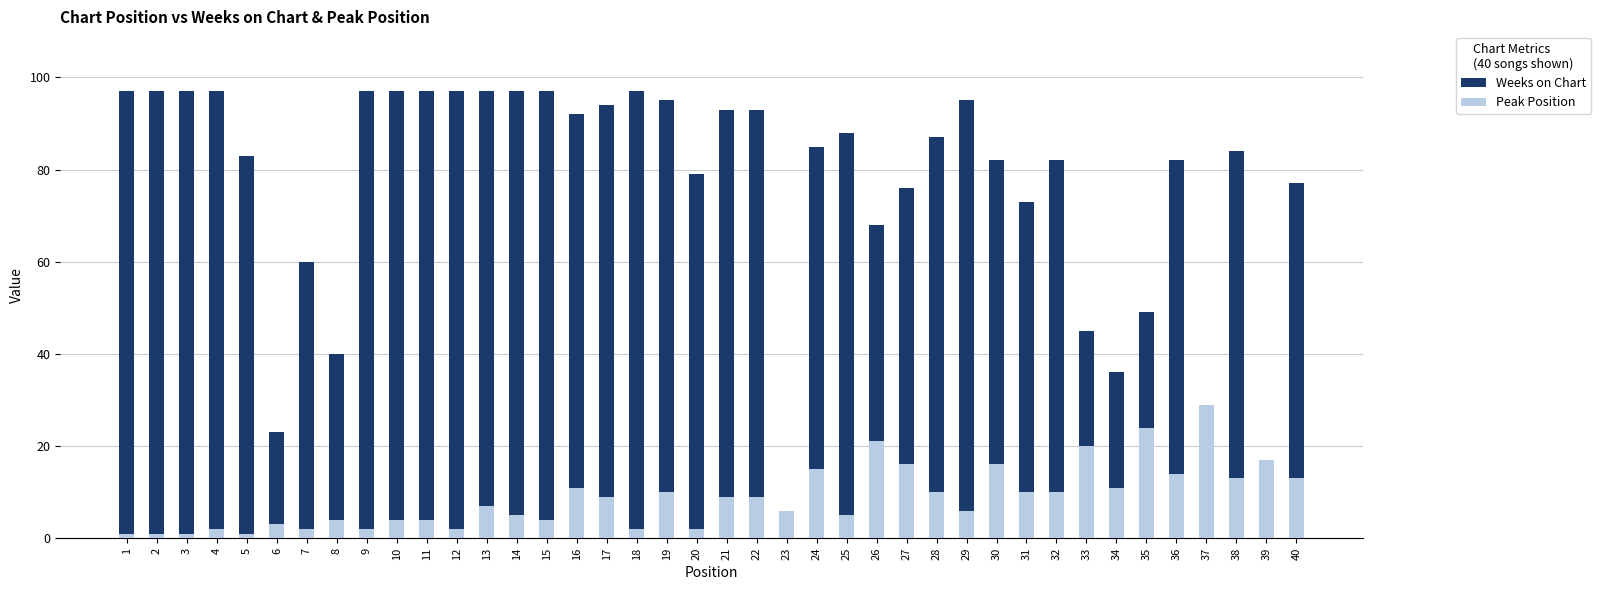

How many data points in Weeks on Chart are above 87?

19